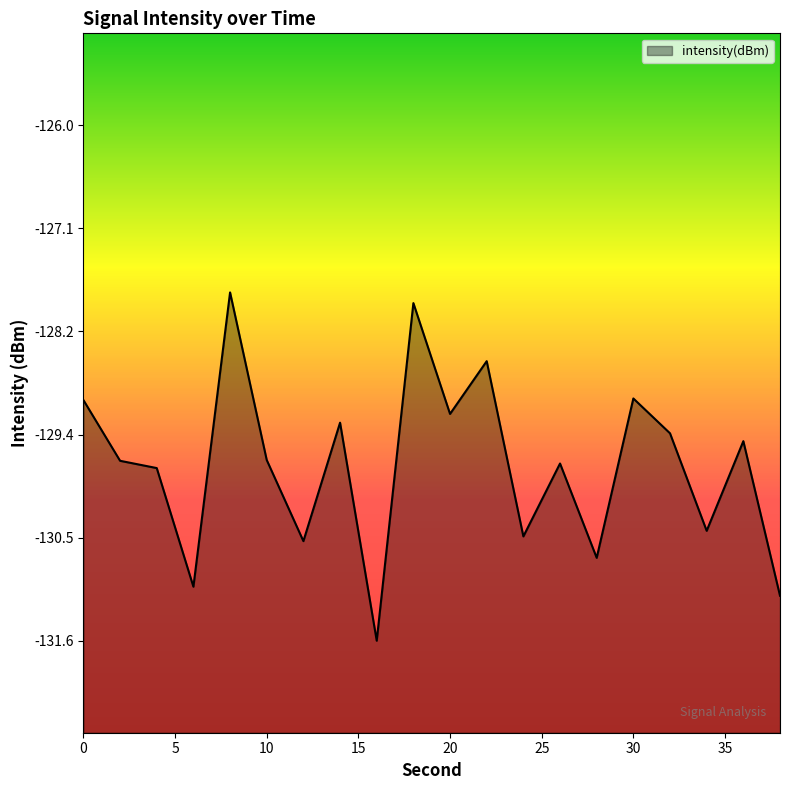

Reading left to right, extract all data points from this chart.

0=-129.0	2=-129.6	4=-129.7	6=-131.0	8=-127.8	10=-129.6	12=-130.5	14=-129.2	16=-131.6	18=-127.9	20=-129.1	22=-128.6	24=-130.5	26=-129.7	28=-130.7	30=-129.0	32=-129.3	34=-130.4	36=-129.4	38=-131.1